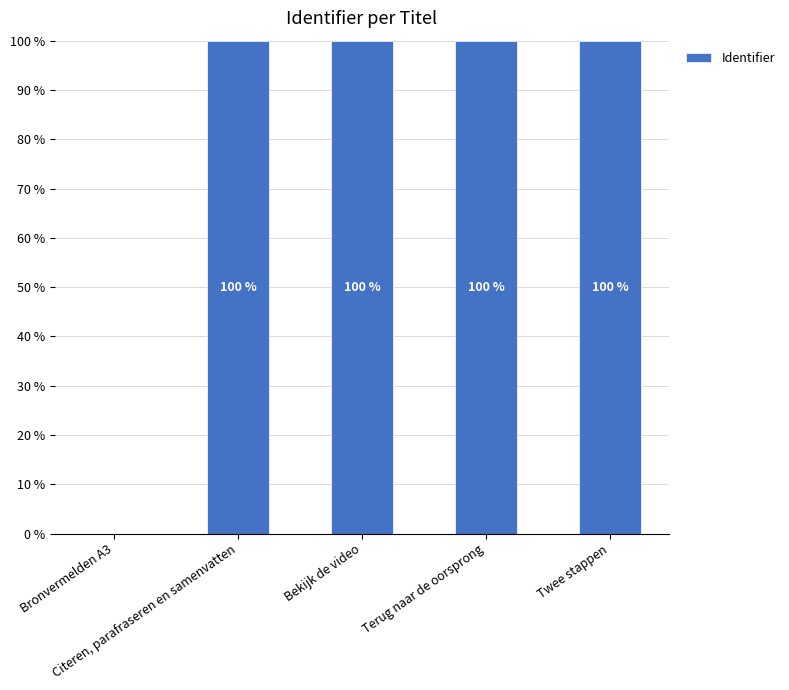

What is the approximate value at Bekijk de video?

100